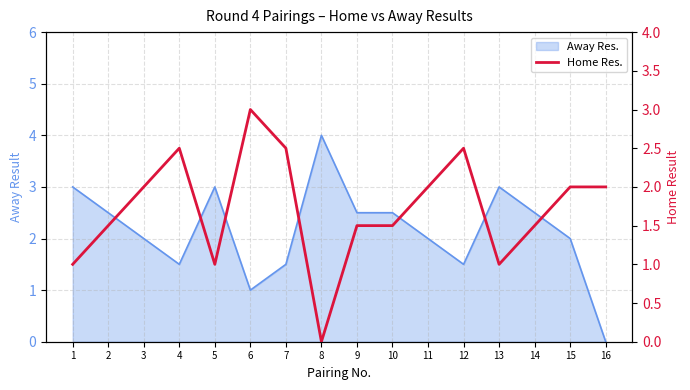

Reading right to left, what are all the values shown in this chart?

2.0	2.0	1.5	1.0	2.5	2.0	1.5	1.5	0.0	2.5	3.0	1.0	2.5	2.0	1.5	1.0